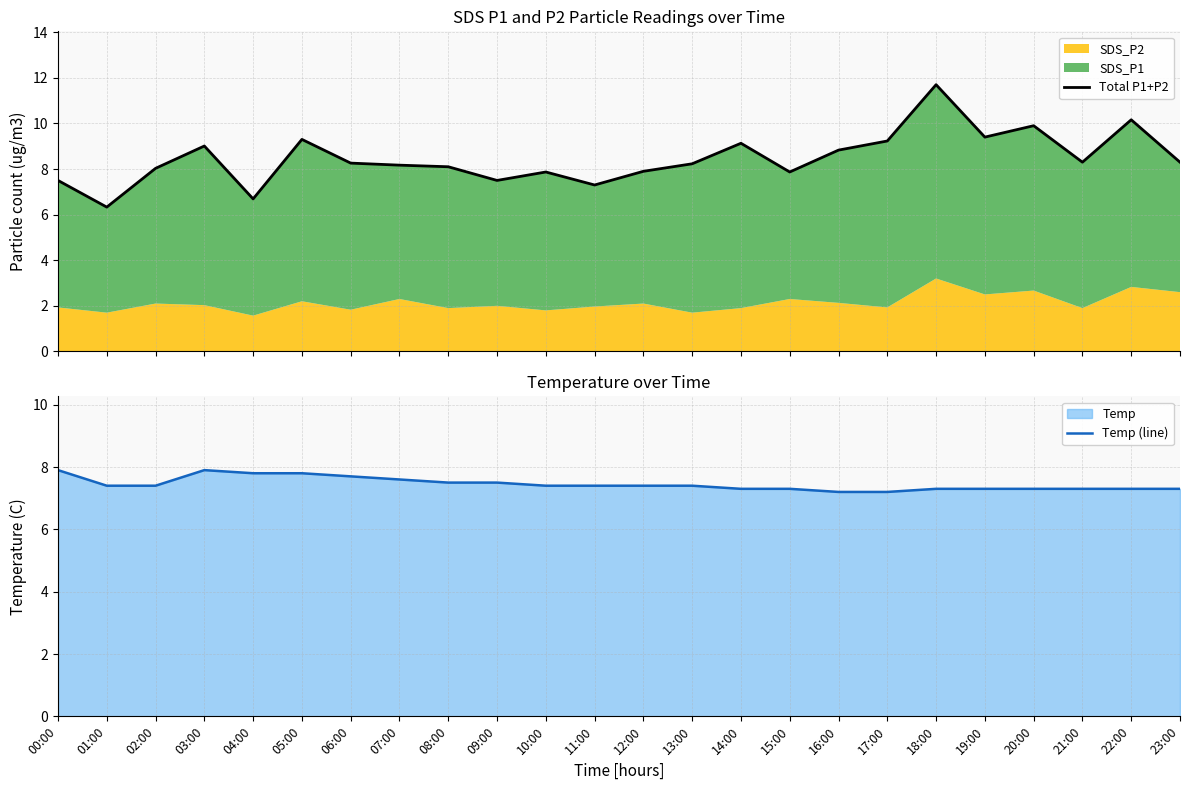

Reading left to right, transcribe all the data shown in this chart.

Total P1+P2: 00:00=7.5	01:00=6.3	02:00=8.0	03:00=9.0	04:00=6.7	05:00=9.3	06:00=8.3	07:00=8.2	08:00=8.1	09:00=7.5	10:00=7.9	11:00=7.3	12:00=7.9	13:00=8.2	14:00=9.1	15:00=7.9	16:00=8.8	17:00=9.2	18:00=11.7	19:00=9.4	20:00=9.9	21:00=8.3	22:00=10.2	23:00=8.3
Temp (line): 00:00=7.9	01:00=7.4	02:00=7.4	03:00=7.9	04:00=7.8	05:00=7.8	06:00=7.7	07:00=7.6	08:00=7.5	09:00=7.5	10:00=7.4	11:00=7.4	12:00=7.4	13:00=7.4	14:00=7.3	15:00=7.3	16:00=7.2	17:00=7.2	18:00=7.3	19:00=7.3	20:00=7.3	21:00=7.3	22:00=7.3	23:00=7.3